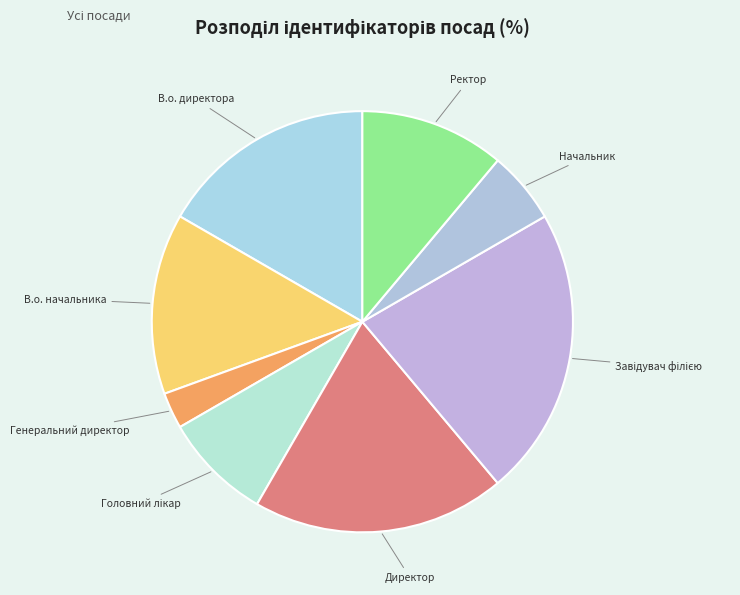

Which slice is the smallest?

Генеральний директор